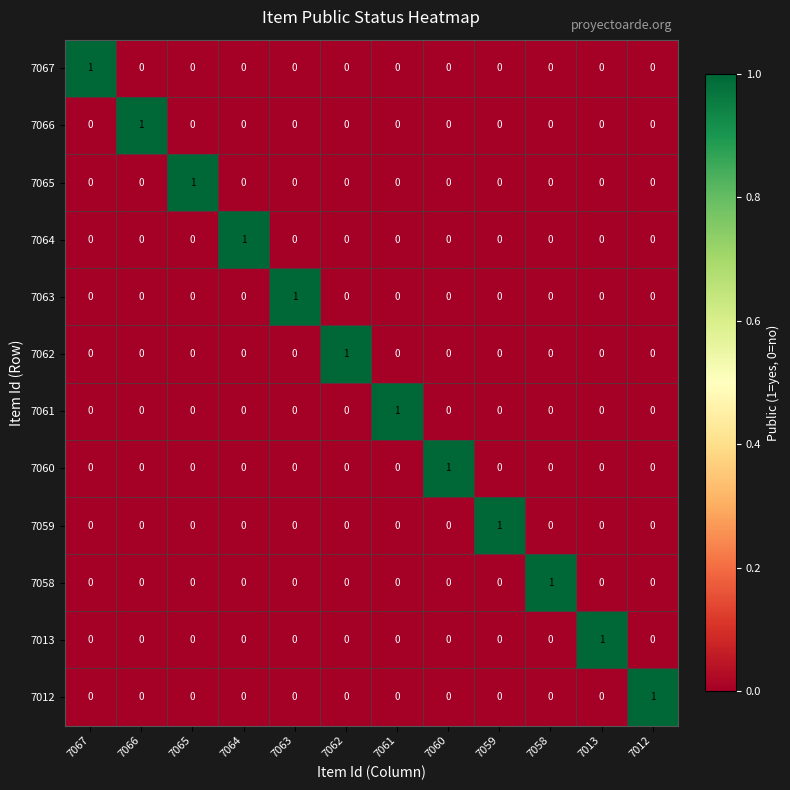

Is it true that 7062 equals 0 at 7058?

True